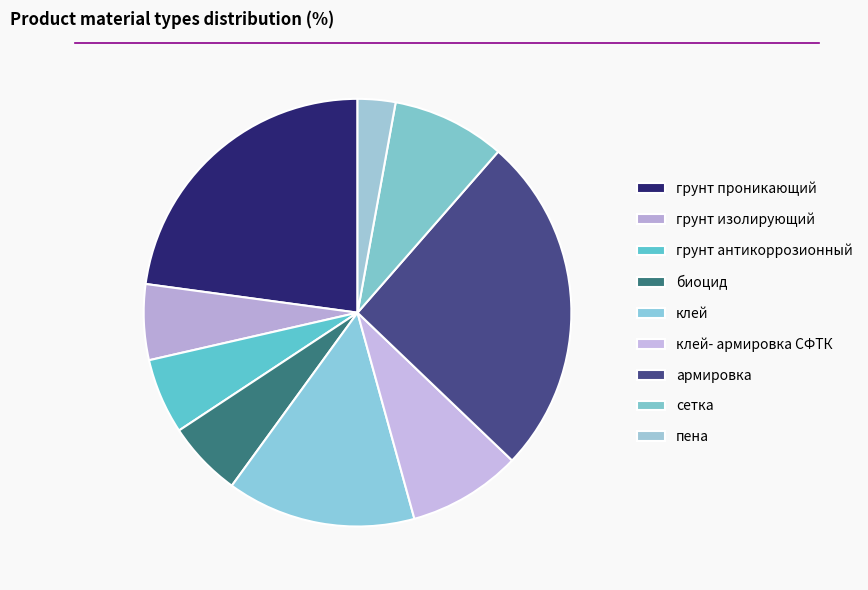

Which slice is the largest?

армировка